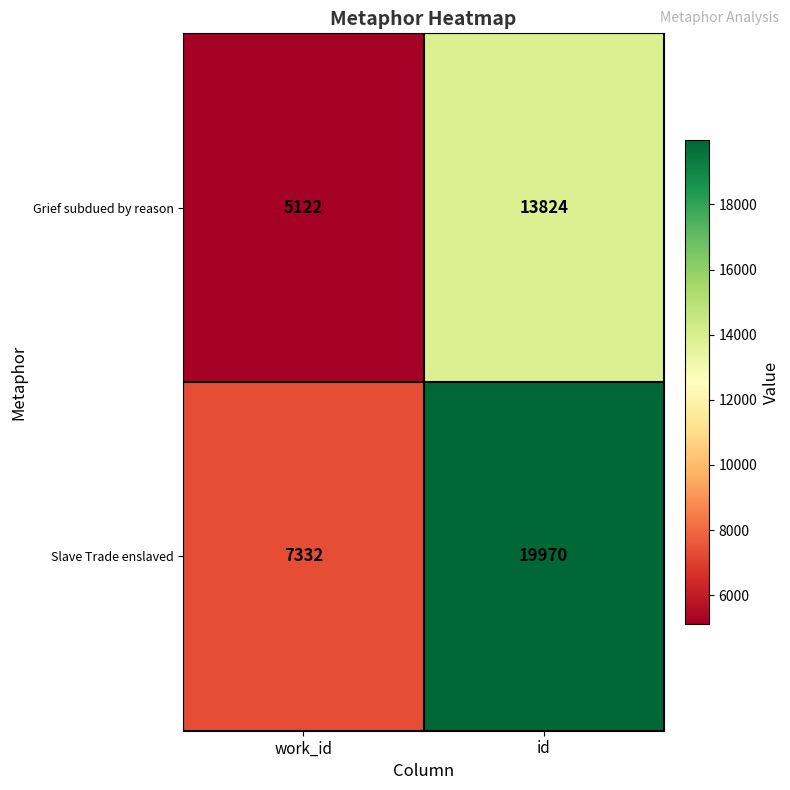

Reading left to right, extract all data points from this chart.

Grief subdued by reason: work_id=5122	id=13824
Slave Trade enslaved: work_id=7332	id=19970